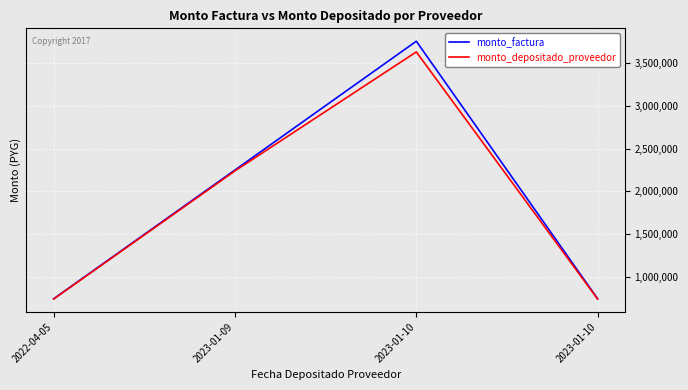

Reading left to right, what are all the values shown in this chart?

monto_factura: 750000	2250000	3750000	750000
monto_depositado_proveedor: 746537	2239608	3625536	746537